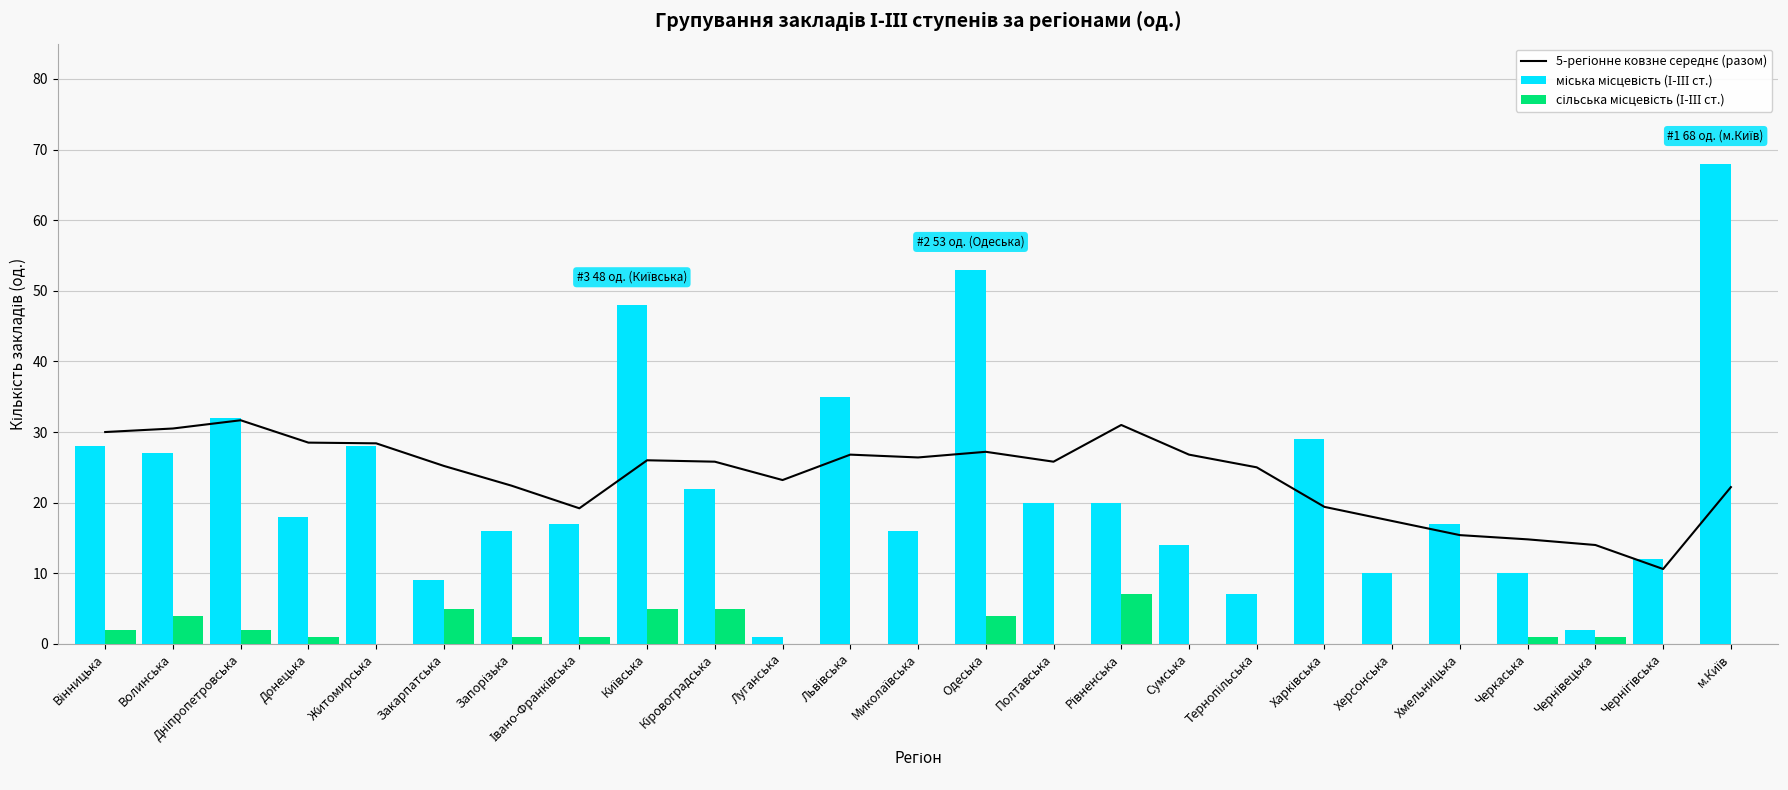

What is the label of the 22nd bar from the left?

Черкаська